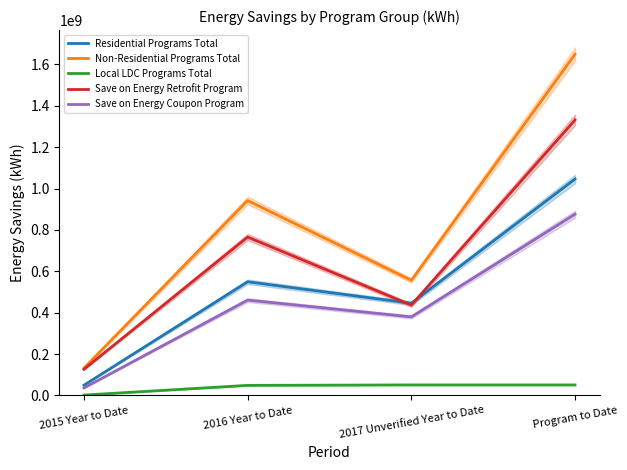

Reading right to left, transcribe all the data shown in this chart.

Residential Programs Total: Program to Date=1045932555.1	2017 Unverified Year to Date=445317100.0	2016 Year to Date=549252006.0	2015 Year to Date=49241488.4
Non-Residential Programs Total: Program to Date=1649158925.8	2017 Unverified Year to Date=556302168.9	2016 Year to Date=942065990.1	2015 Year to Date=131870134.5
Local LDC Programs Total: Program to Date=50512812.6	2017 Unverified Year to Date=50512812.6	2016 Year to Date=48306827.8	2015 Year to Date=1539789.4
Save on Energy Retrofit Program: Program to Date=1331642820.4	2017 Unverified Year to Date=436410983.9	2016 Year to Date=765401963.9	2015 Year to Date=126115966.2
Save on Energy Coupon Program: Program to Date=875996510.6	2017 Unverified Year to Date=379379318.0	2016 Year to Date=460626132.6	2015 Year to Date=35991060.0